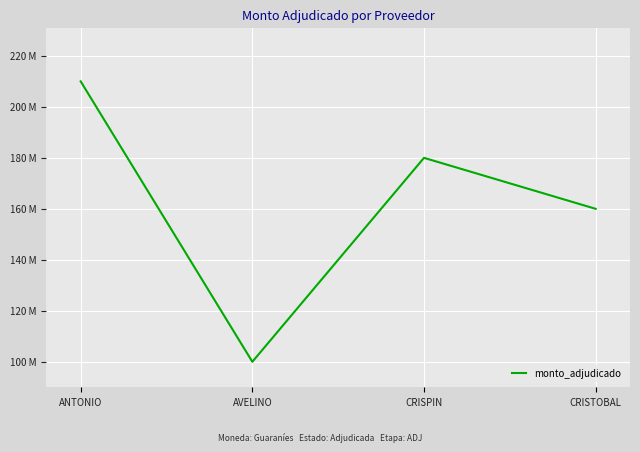

Between CRISPIN and CRISTOBAL, which is larger?

CRISPIN